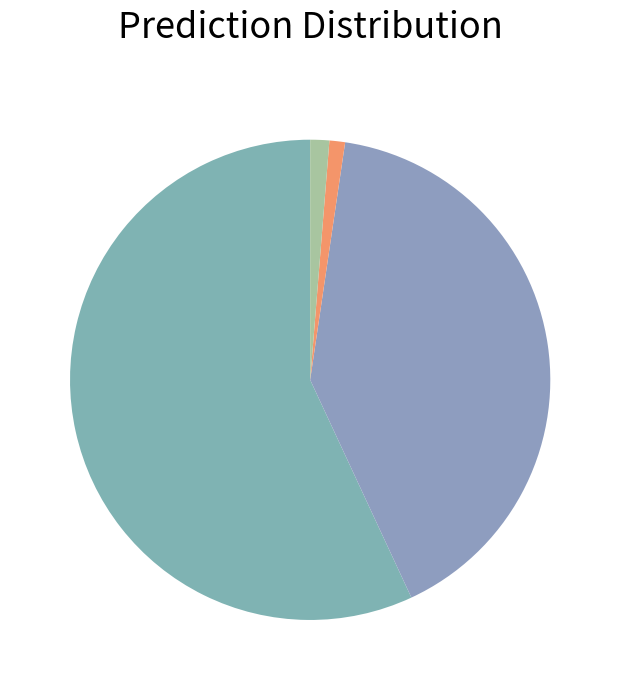

Which slice is the largest?

Ja